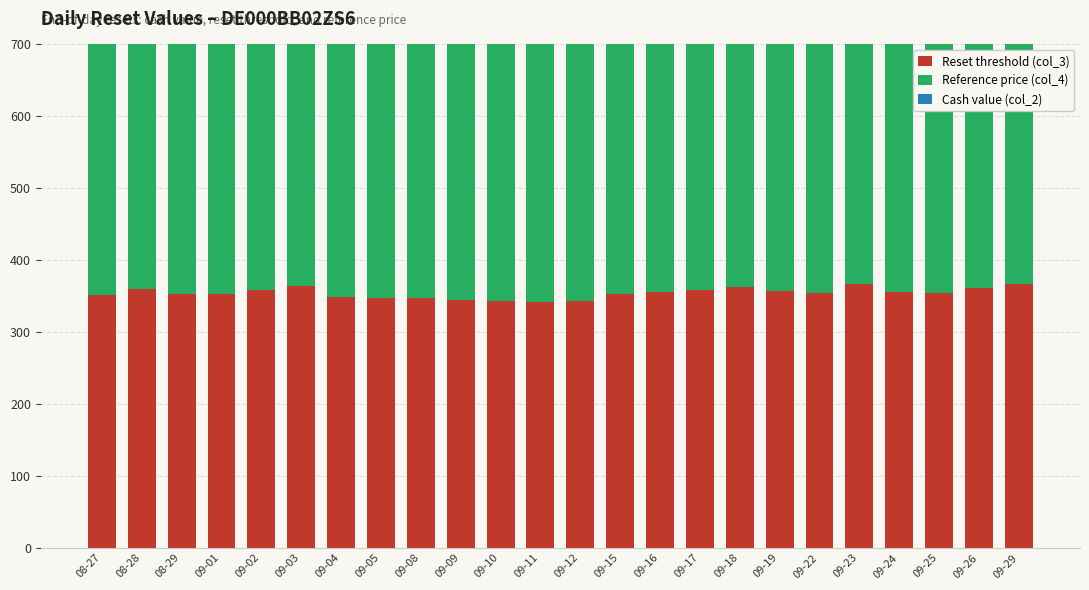

What is the maximum value for Cash value (col_2)?

1.3